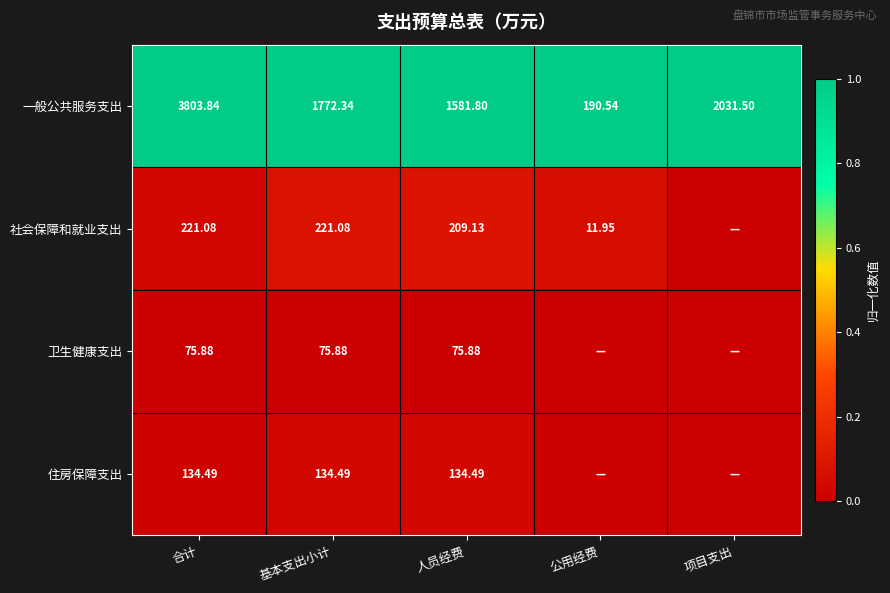

Count the number of data series in this chart.

4